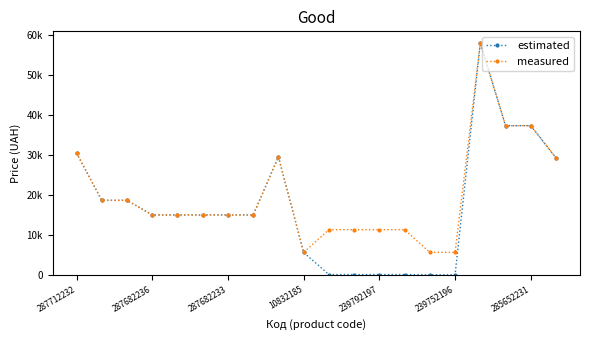

Does the chart have visible grid lines?

No